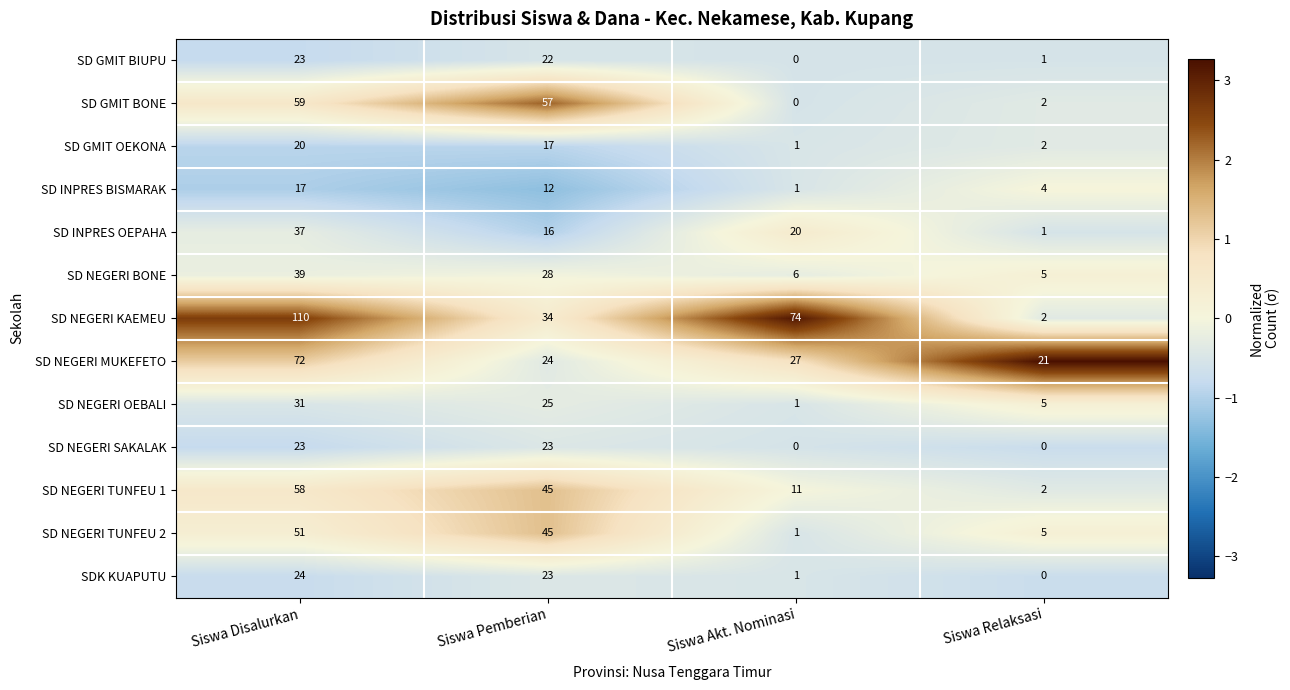

Which category has the highest value across all series?

Siswa Disalurkan